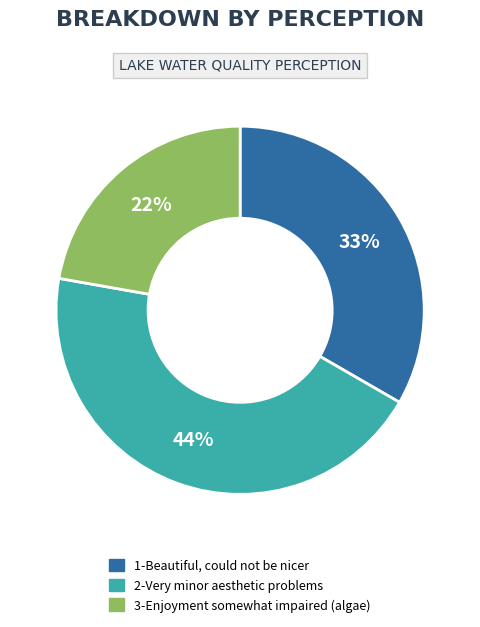

Which slice is the smallest?

3-Enjoyment somewhat impaired (algae)